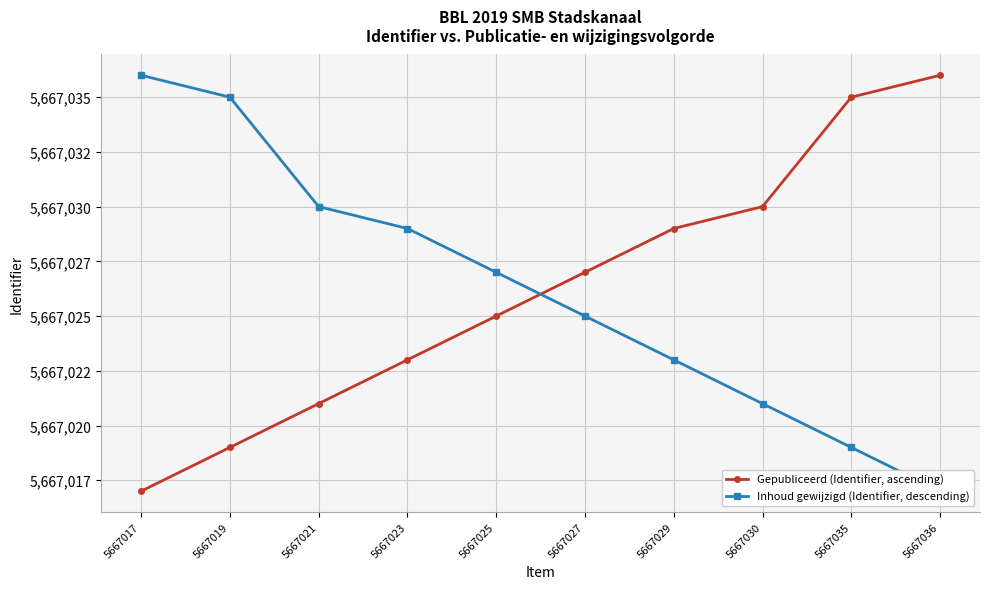

What is the value of the Gepubliceerd (Identifier, ascending) point at the 10th from the left?

5667036